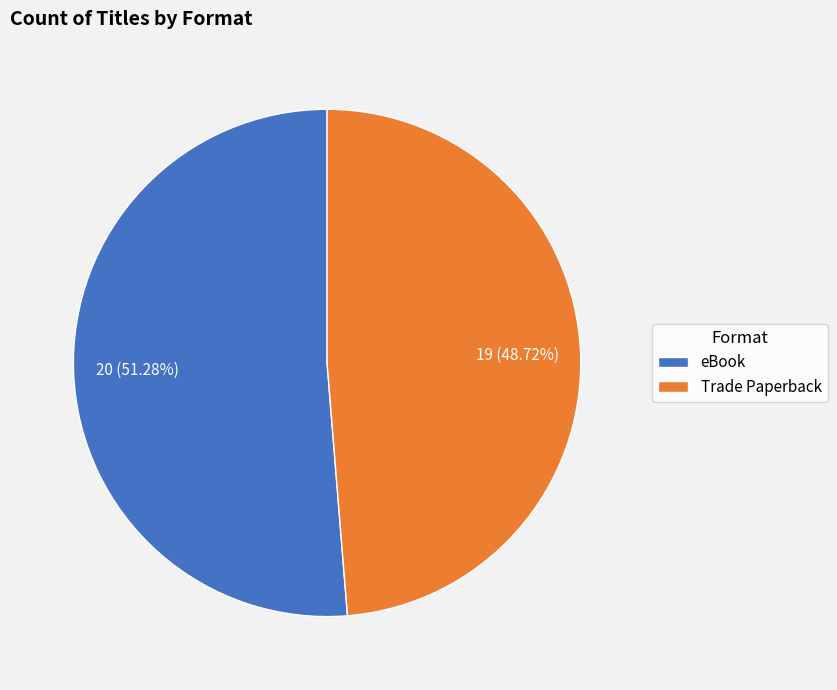

Is it true that eBook is 37% of the pie?

False